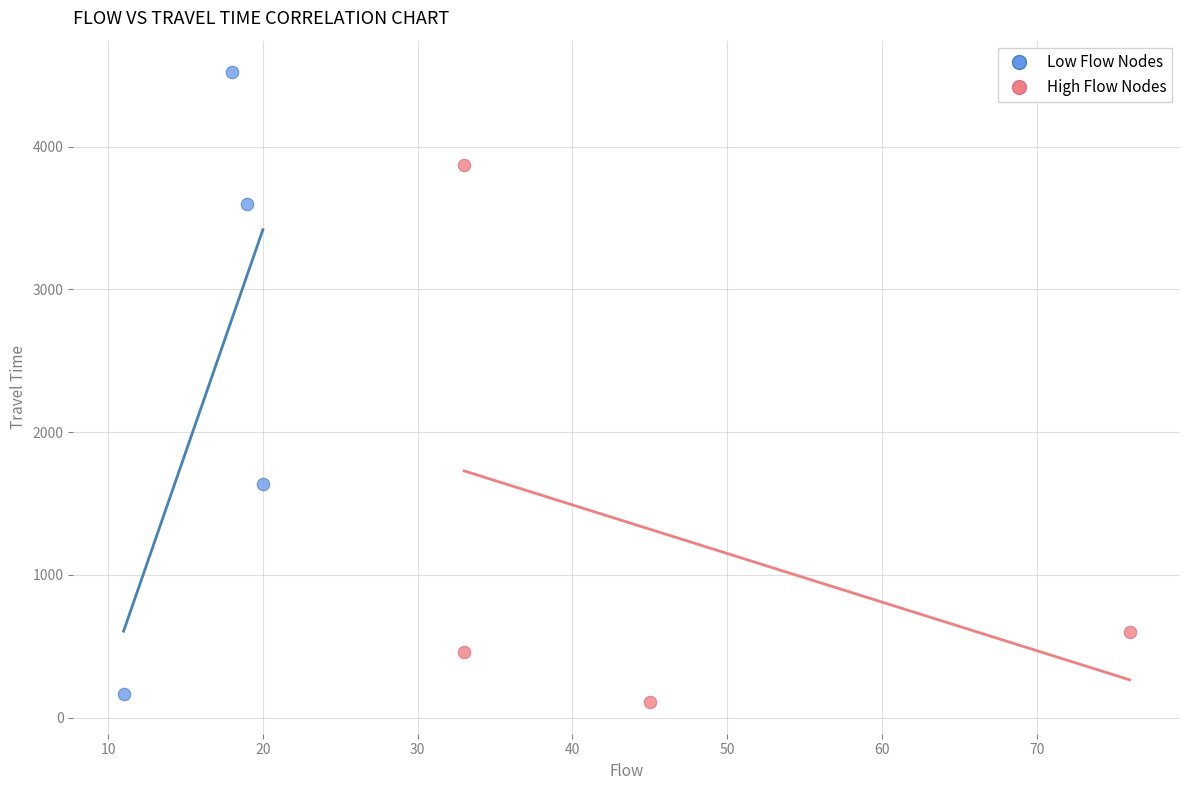

What are all the series names shown in the legend?

Low Flow Nodes, High Flow Nodes